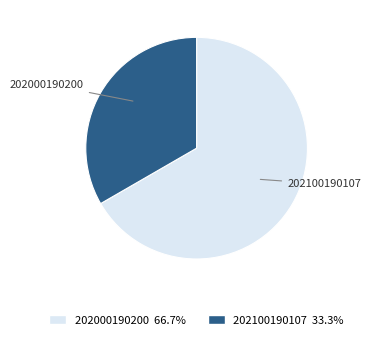

Is it true that 202000190200 is 67% of the pie?

True